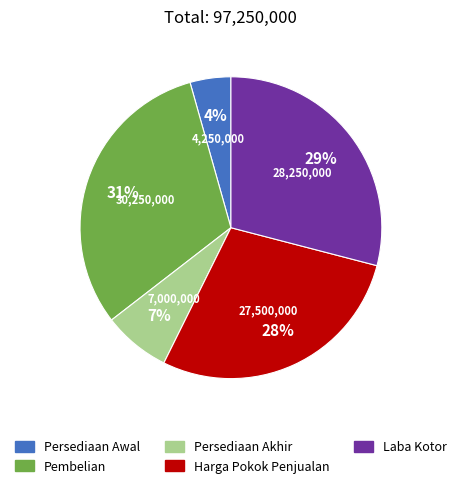

To the nearest percent, what is the combined percentage of Persediaan Akhir and Harga Pokok Penjualan?

35%